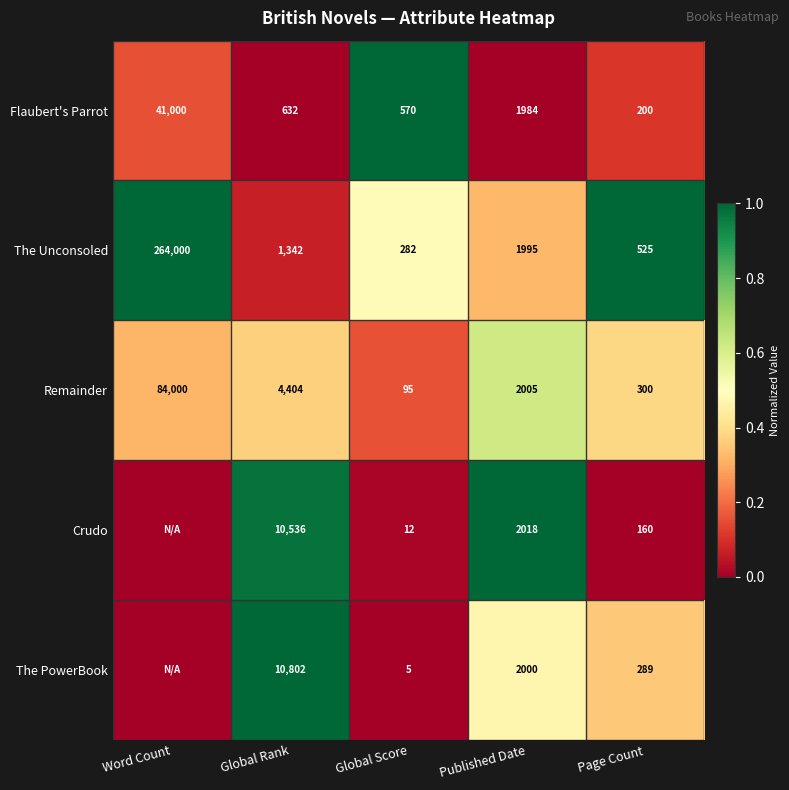

At which label is Flaubert's Parrot closest to 20600?

Published Date